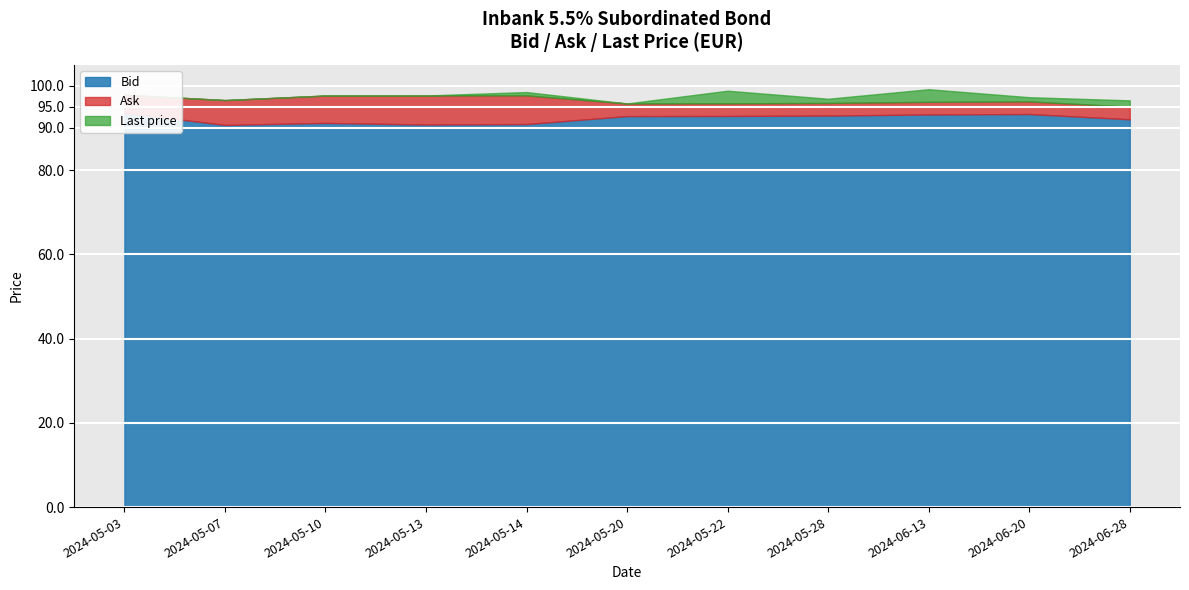

What is the smallest value displayed?

90.7